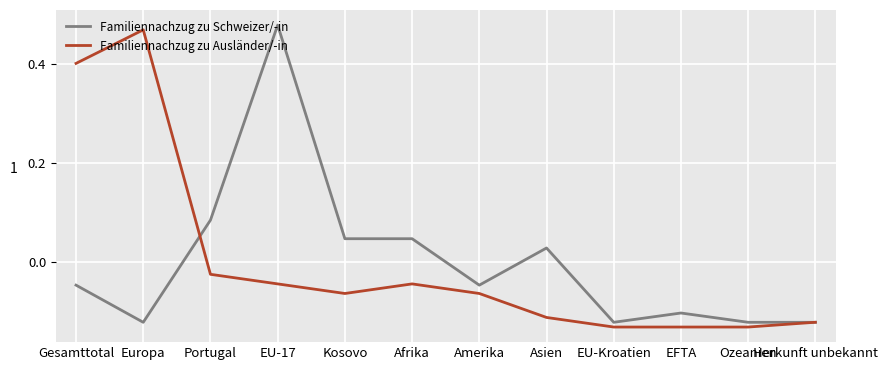

The Familiennachzug zu Ausländer/-in series shows 0.3 at Europa. True or false?

False